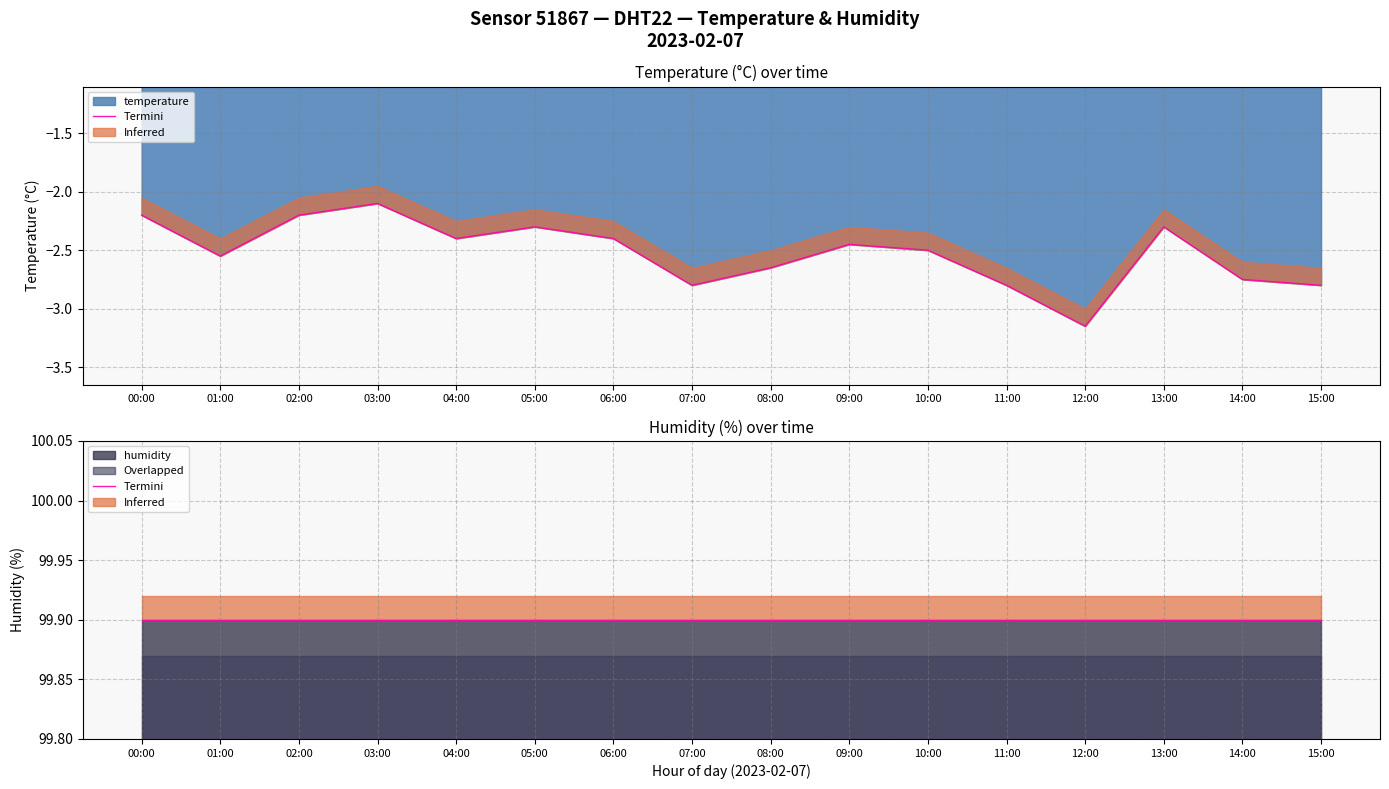

Where is temperature nearest to the value -2?

03:00